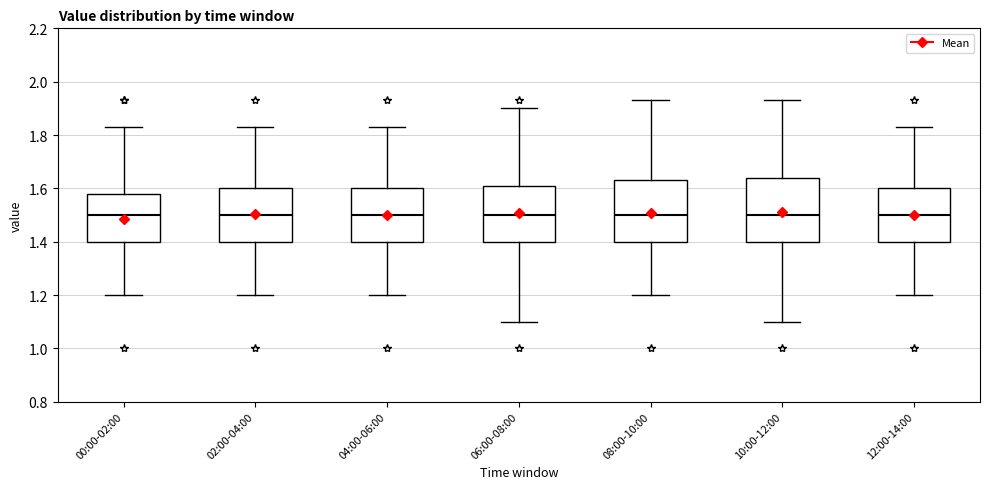

Where does the median line of the box for 12:00-14:00 sit on the y-axis? The values are not printed on the chart, so give them approximately, as read against the axis.

1.50